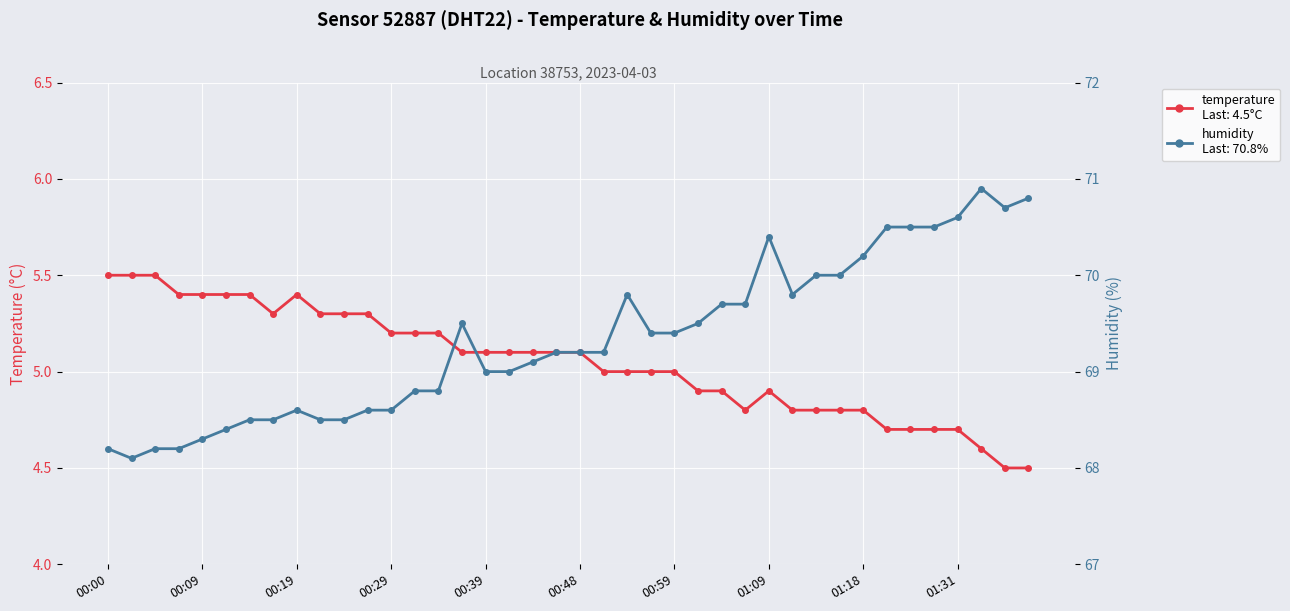

List the series in order of their overall mean, highest first.

humidity, temperature